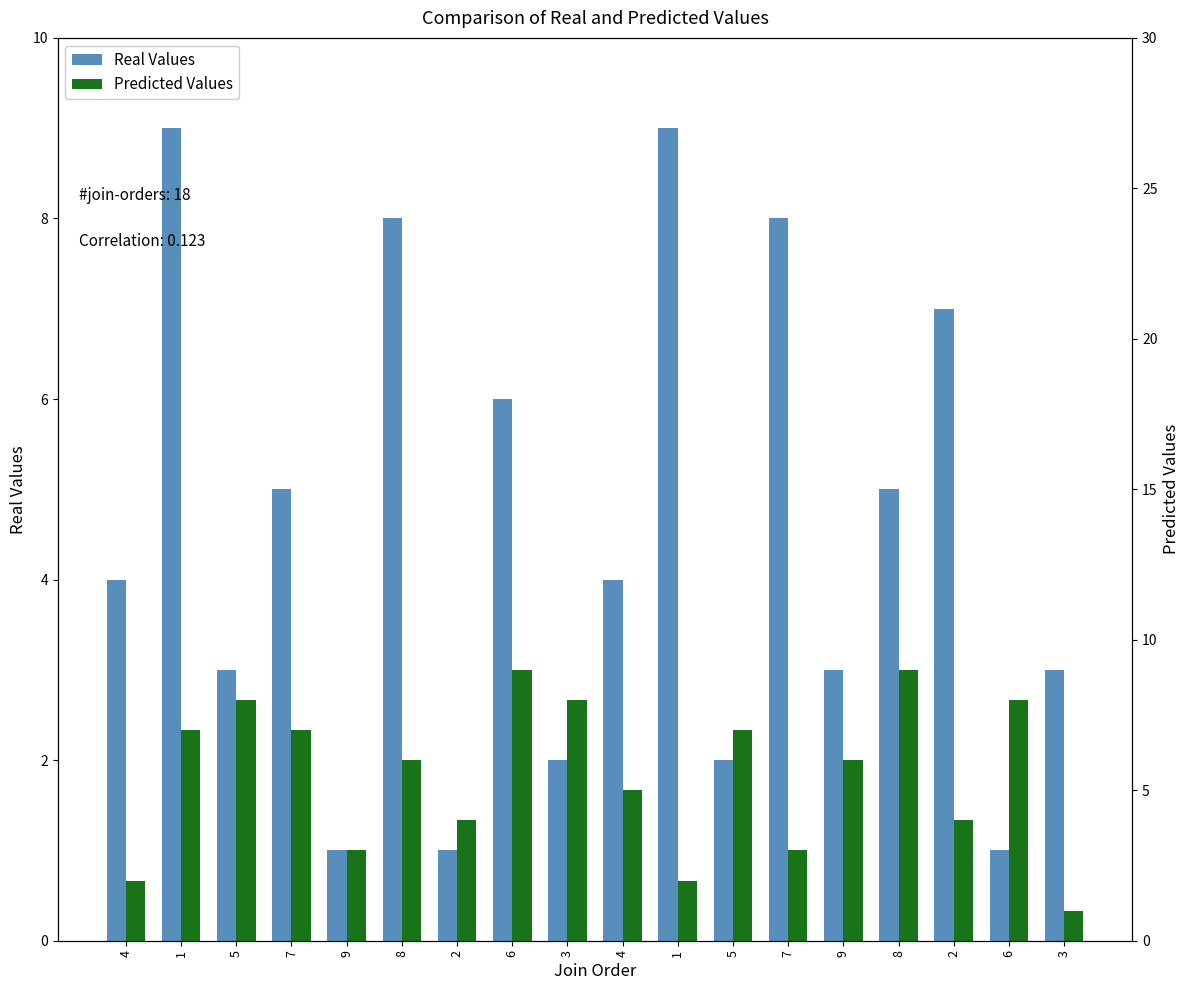

Which series has the largest total across all categories?

Predicted Values